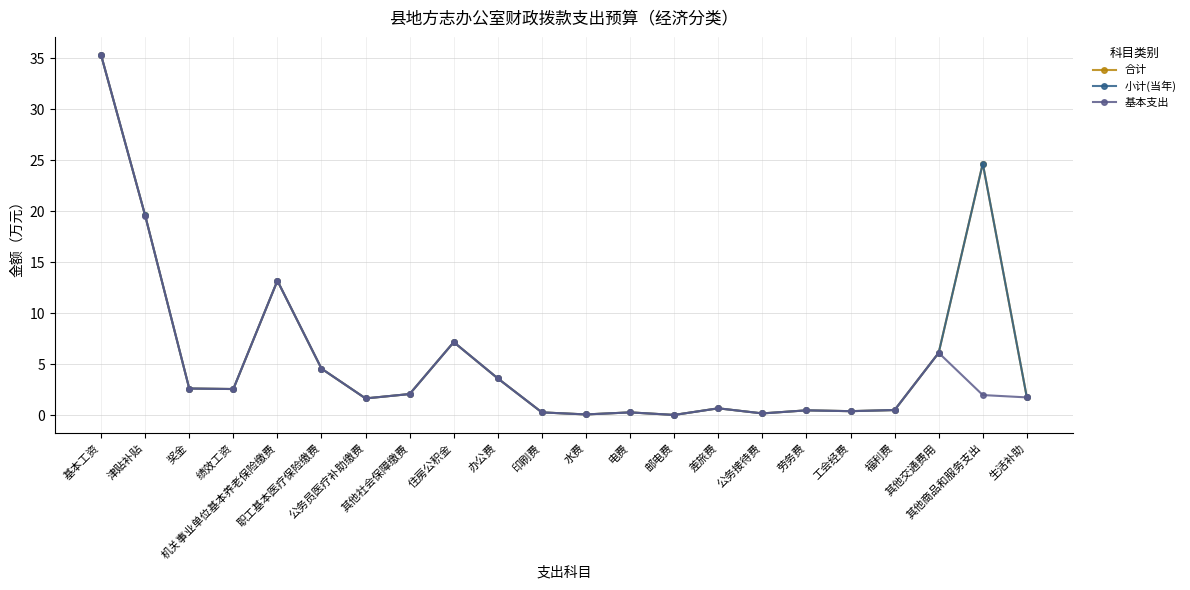

Reading left to right, extract all data points from this chart.

合计: 35.3	19.6	2.6	2.6	13.2	4.6	1.7	2.1	7.2	3.6	0.3	0.1	0.3	0.1	0.7	0.2	0.5	0.4	0.5	6.1	24.7	1.8
小计(当年): 35.3	19.6	2.6	2.6	13.2	4.6	1.7	2.1	7.2	3.6	0.3	0.1	0.3	0.1	0.7	0.2	0.5	0.4	0.5	6.1	24.7	1.8
基本支出: 35.4	19.6	2.6	2.6	13.2	4.6	1.7	2.1	7.2	3.6	0.3	0.1	0.3	0.1	0.7	0.2	0.5	0.4	0.5	6.1	2.0	1.8